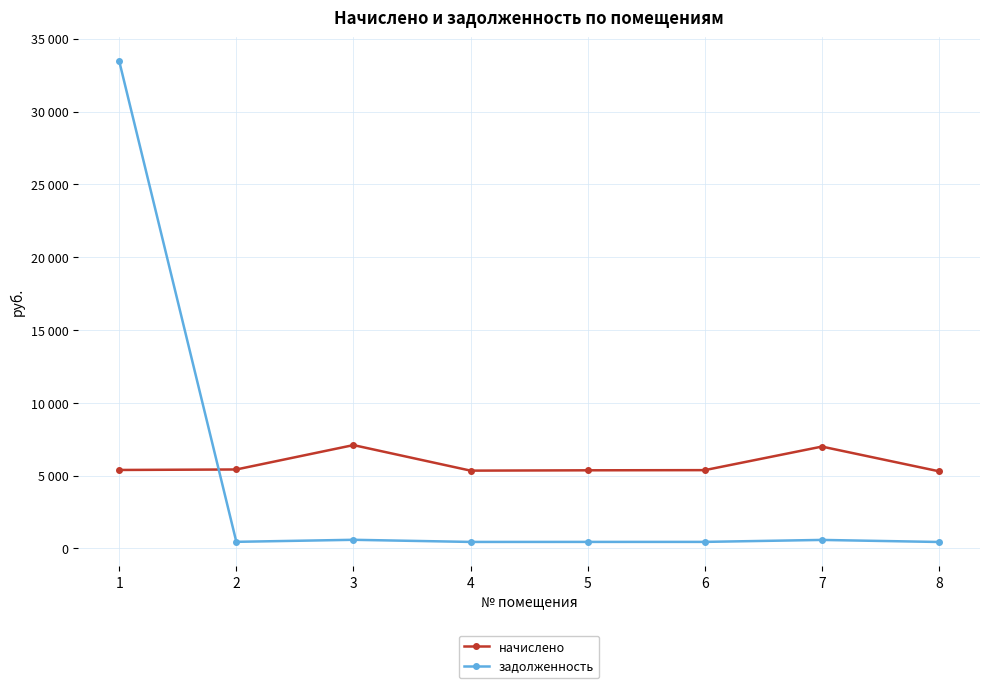

List the series in order of their overall mean, lowest first.

задолженность, начислено